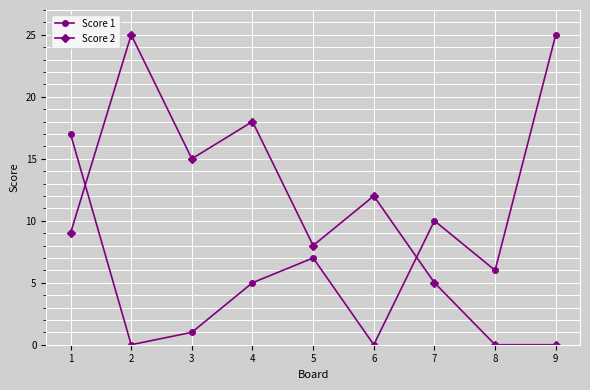

Which series has the largest total across all categories?

Score 2